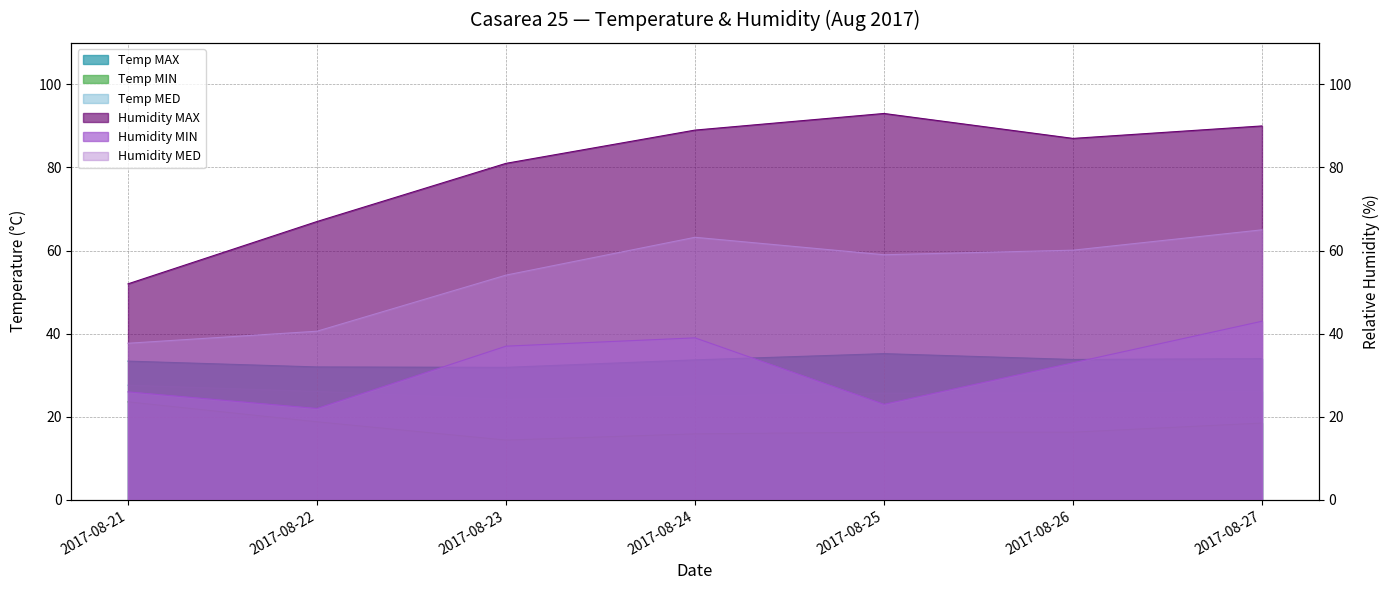

True or false: Temp MAX and Humidity MIN cross at least once.

True